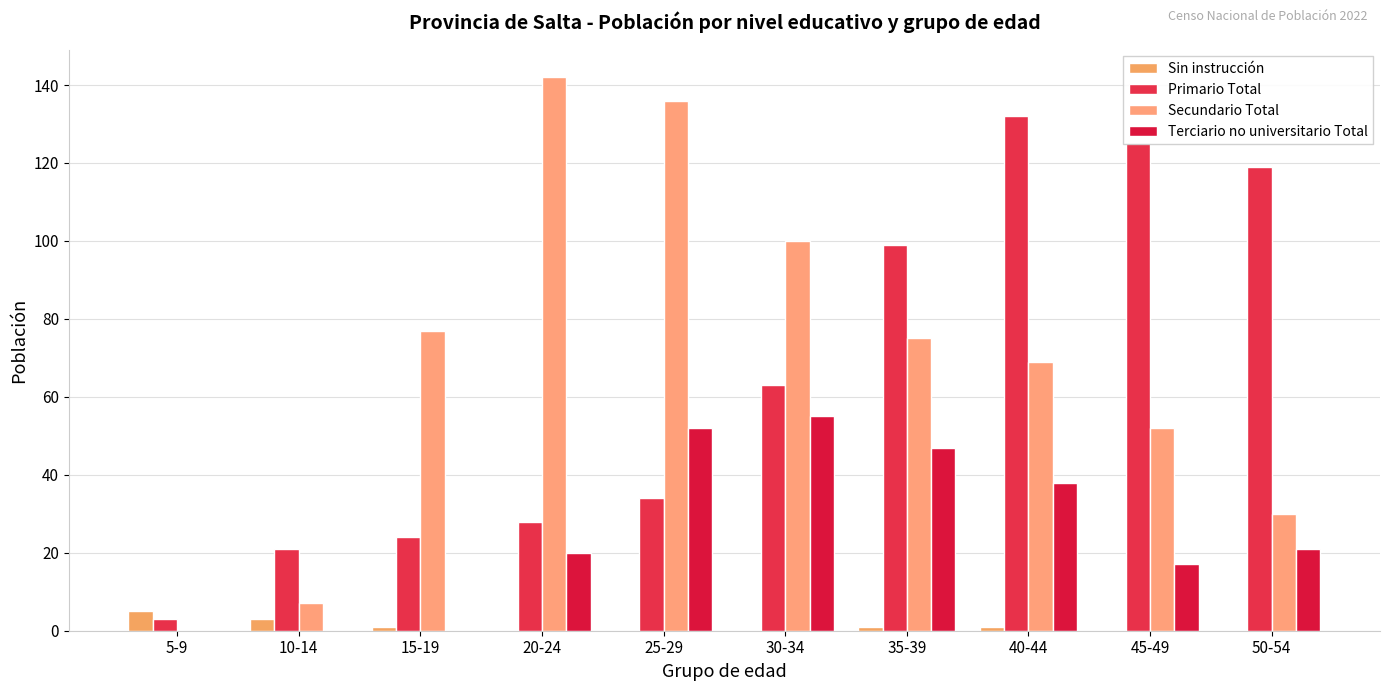

Which series has the largest total across all categories?

Secundario Total